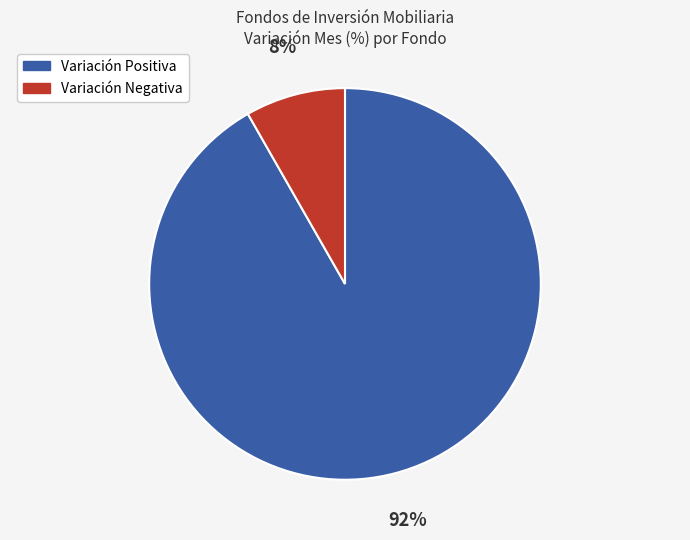

How many slices are in this pie chart?

2